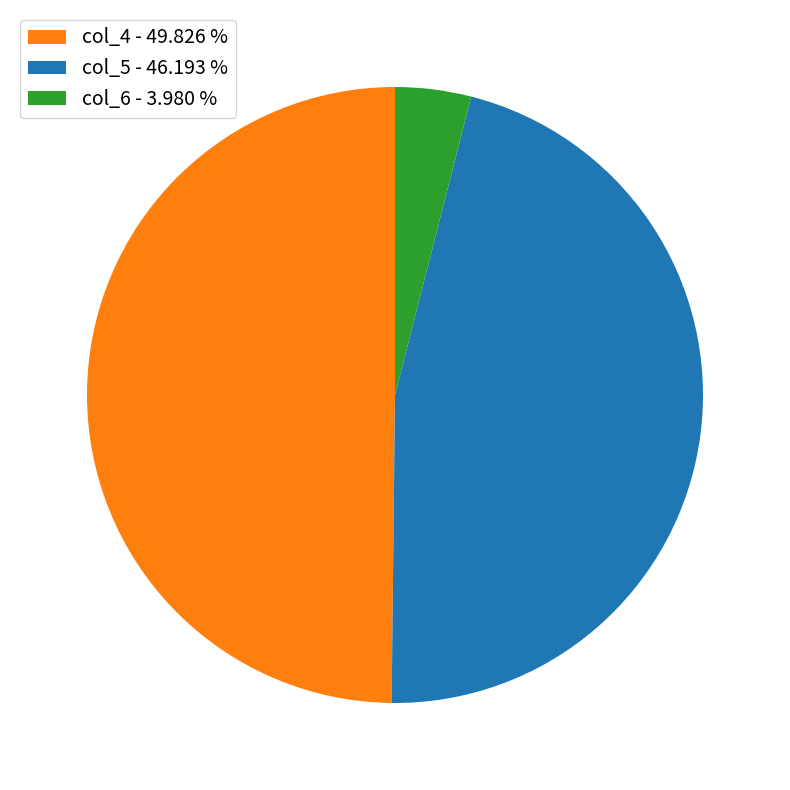

Does any single category account for the majority?

No